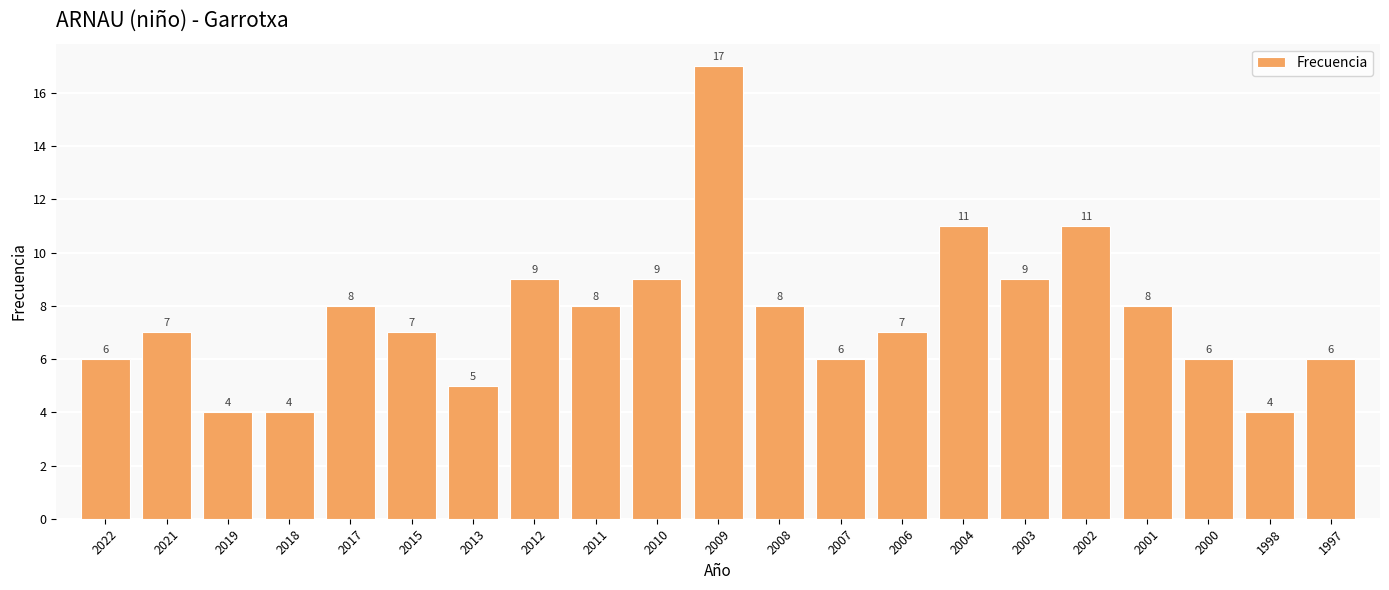

What is the smallest value displayed?

4